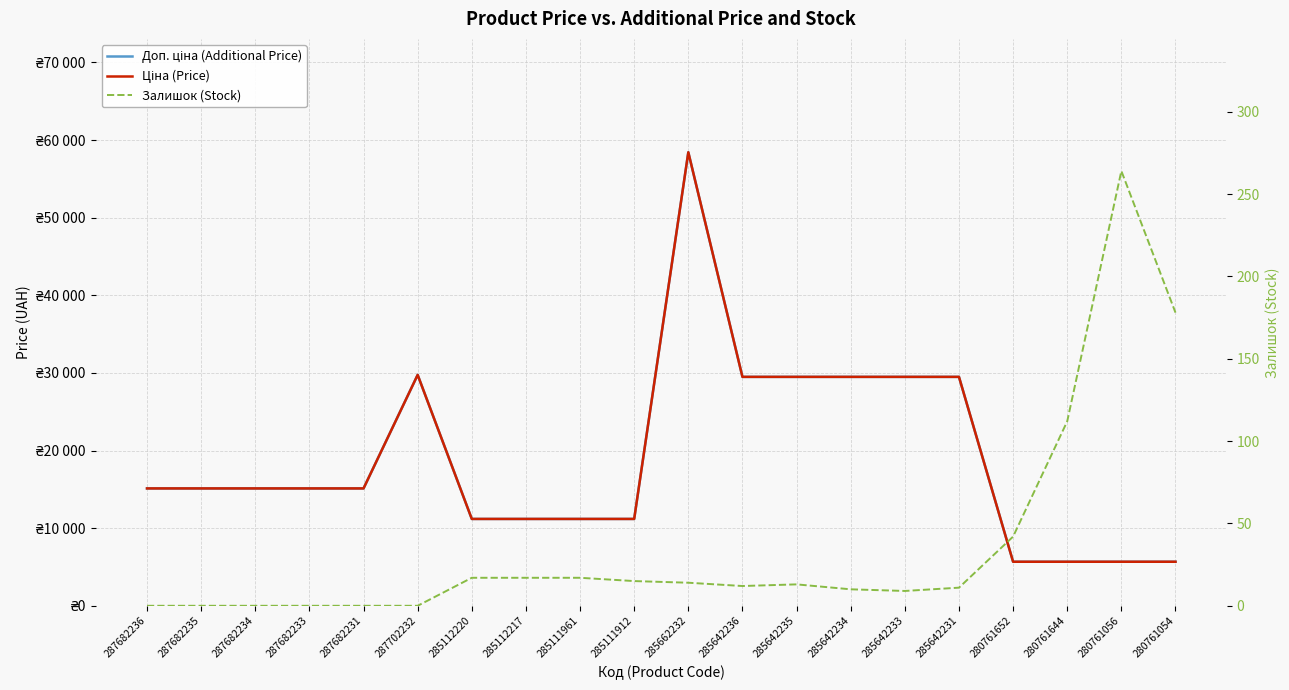

How many data points in Доп. ціна (Additional Price) are above 15120?

7